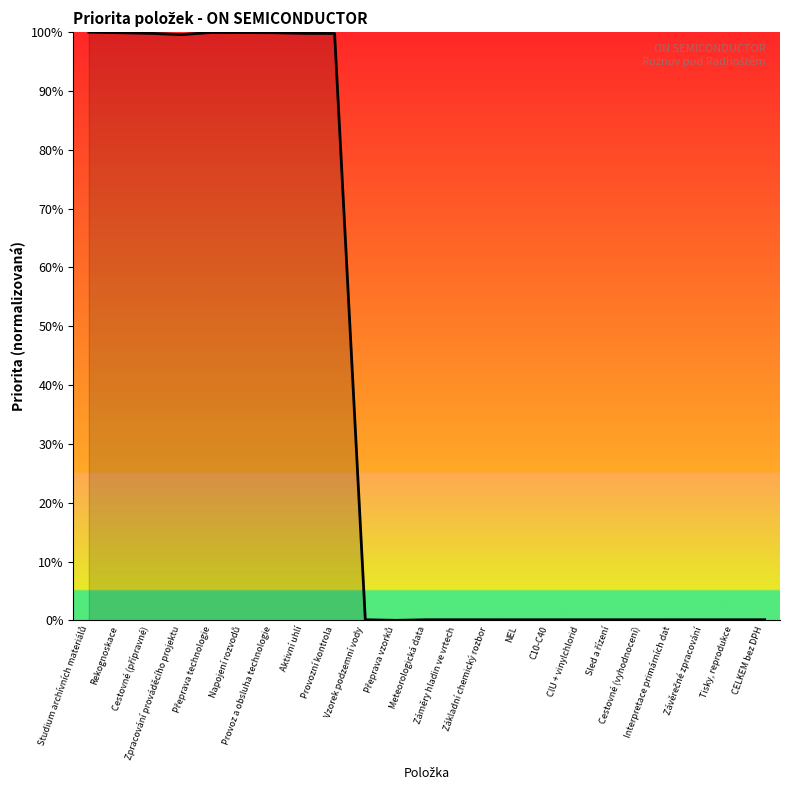

What is the difference between the second highest and minimum values?

100.0